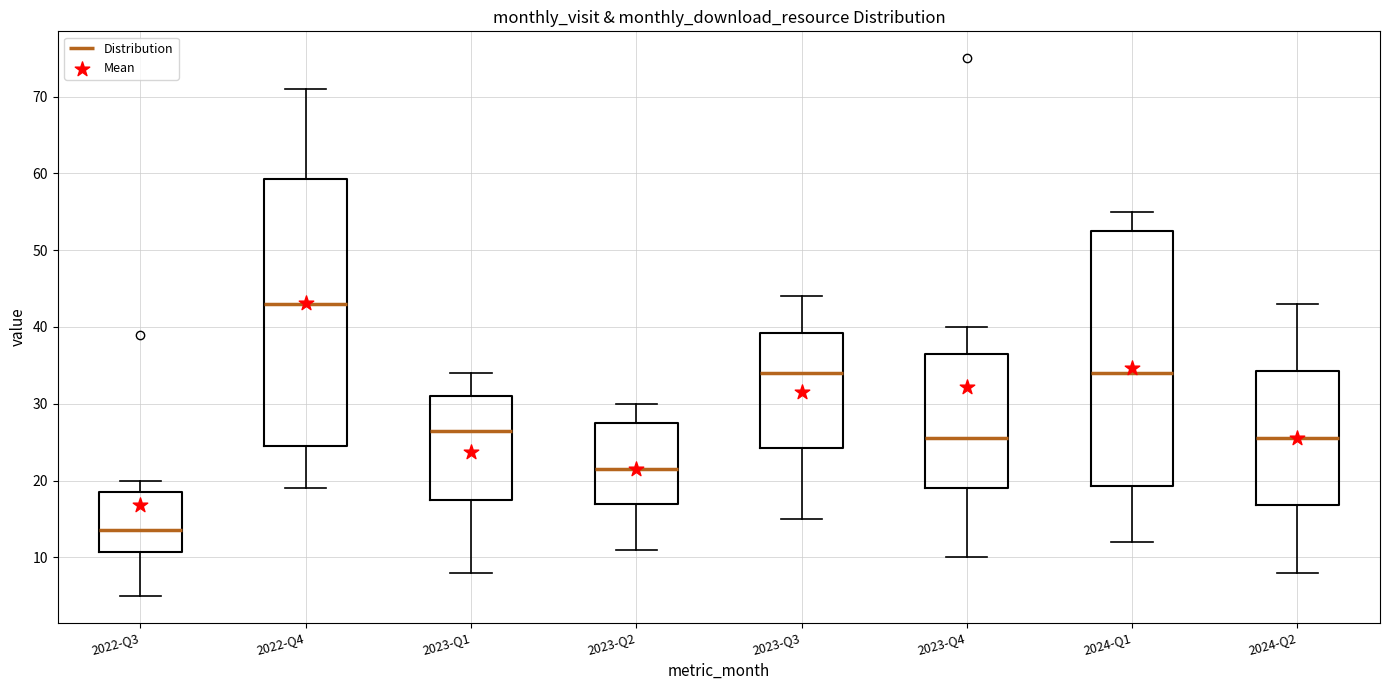

Which box has the lowest median line?

2022-Q3